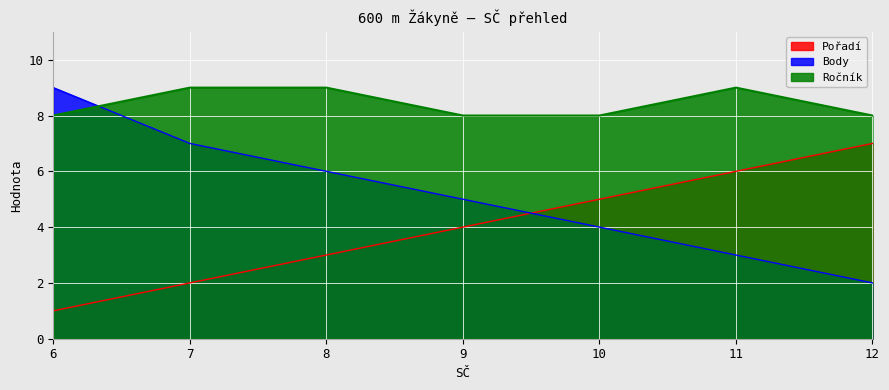

Does the chart display data point markers on the line(s)?

No